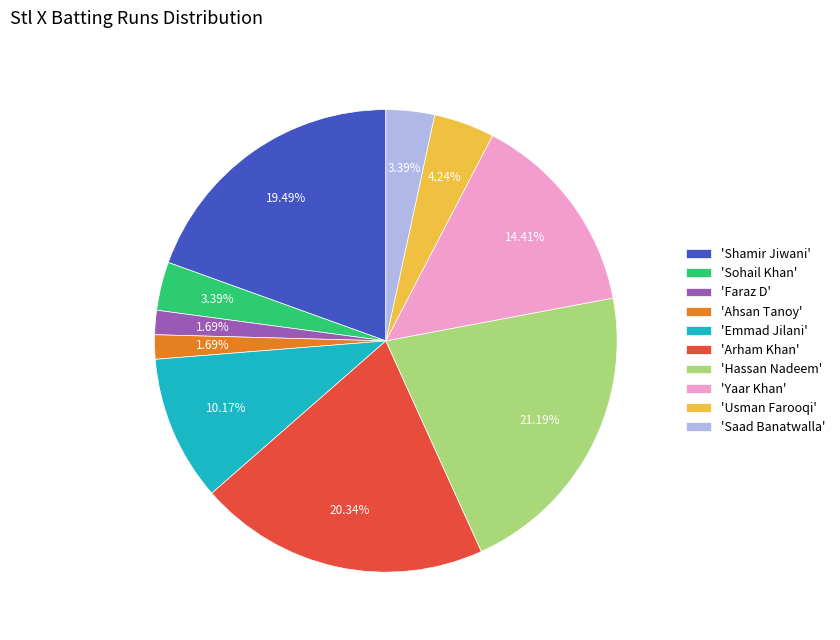

Approximately how many times larger is the value at 'Shamir Jiwani' compared to 'Saad Banatwalla'?

5.7